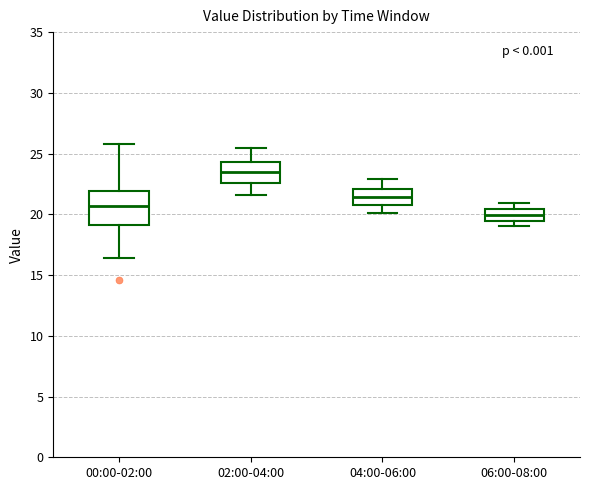

Comparing the boxes themselves (not the whiskers), which one is the tallest?

00:00-02:00